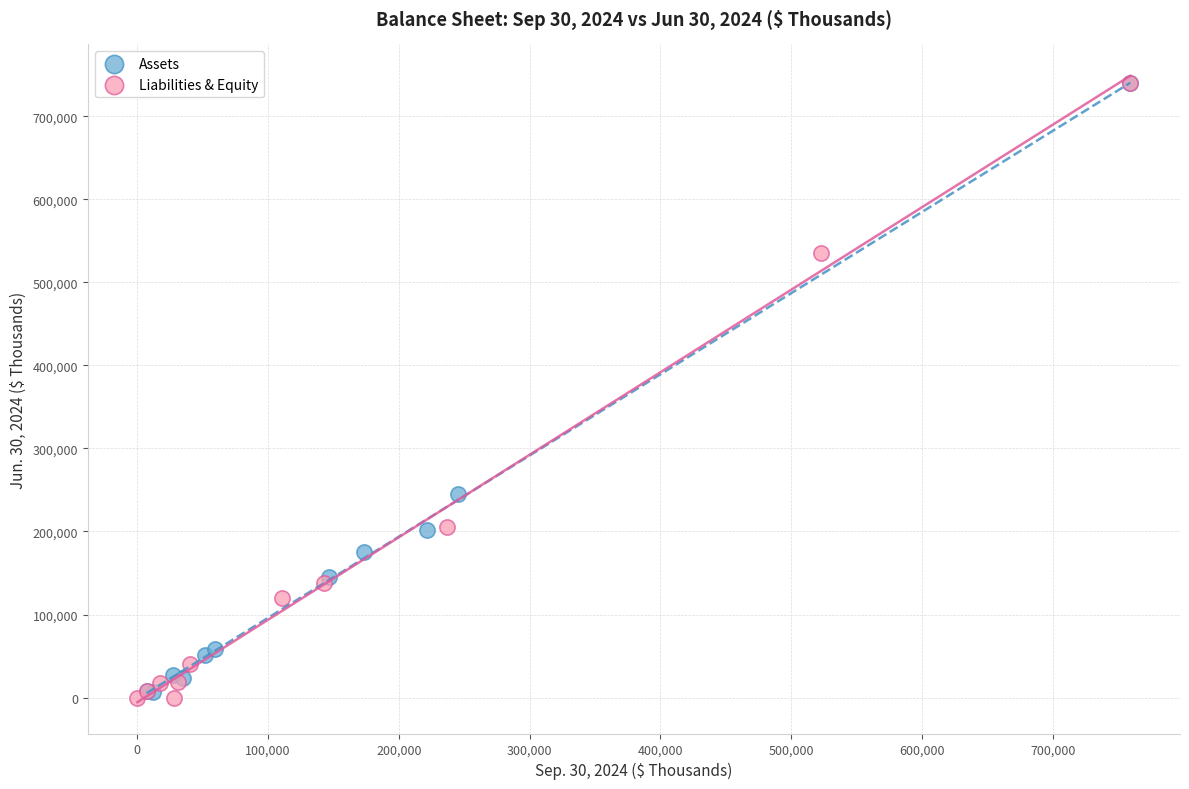

What are all the series names shown in the legend?

Assets, Liabilities & Equity